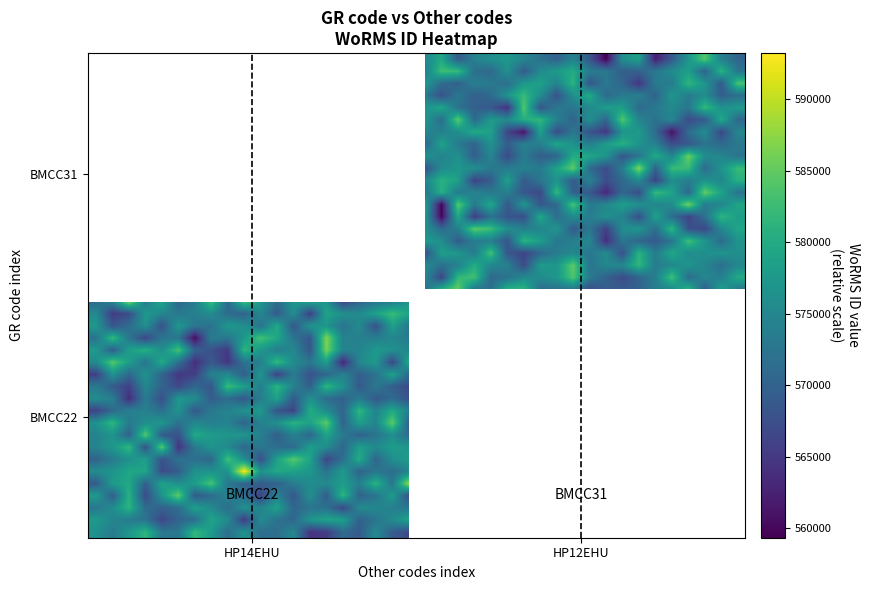

What is the minimum value shown in the chart?

559336.2